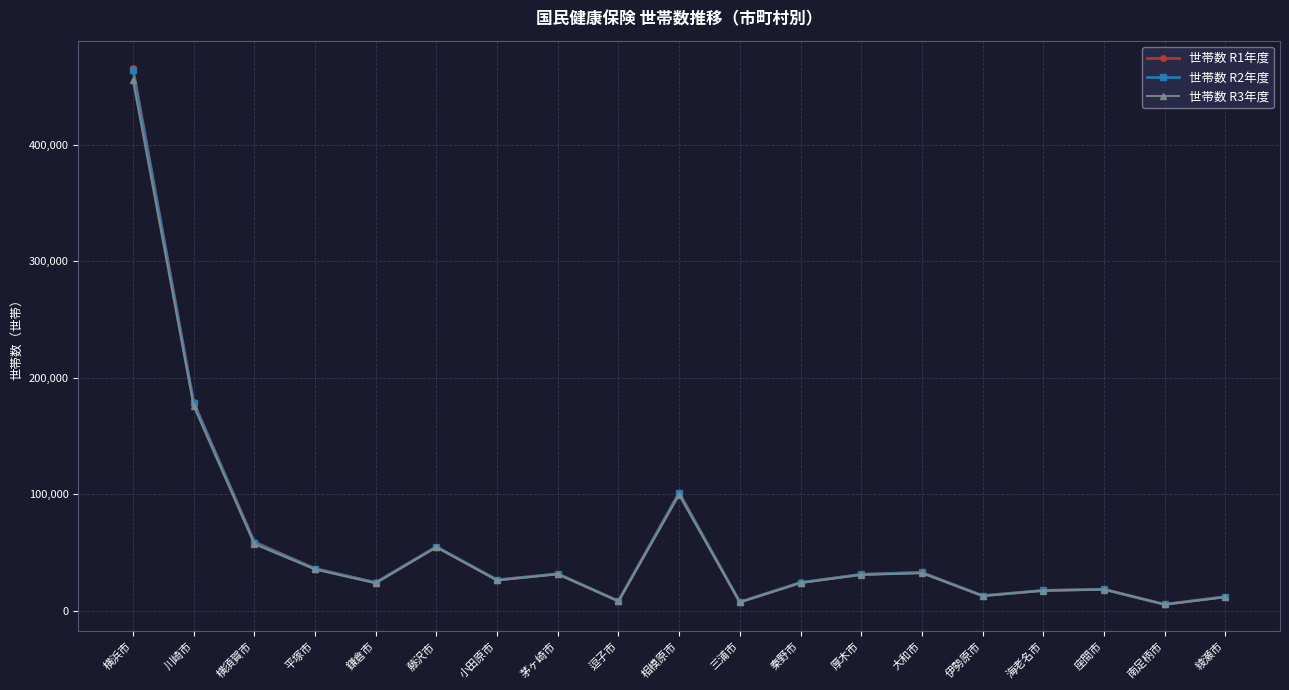

At which label is 世帯数 R1年度 closest to 235994?

川崎市